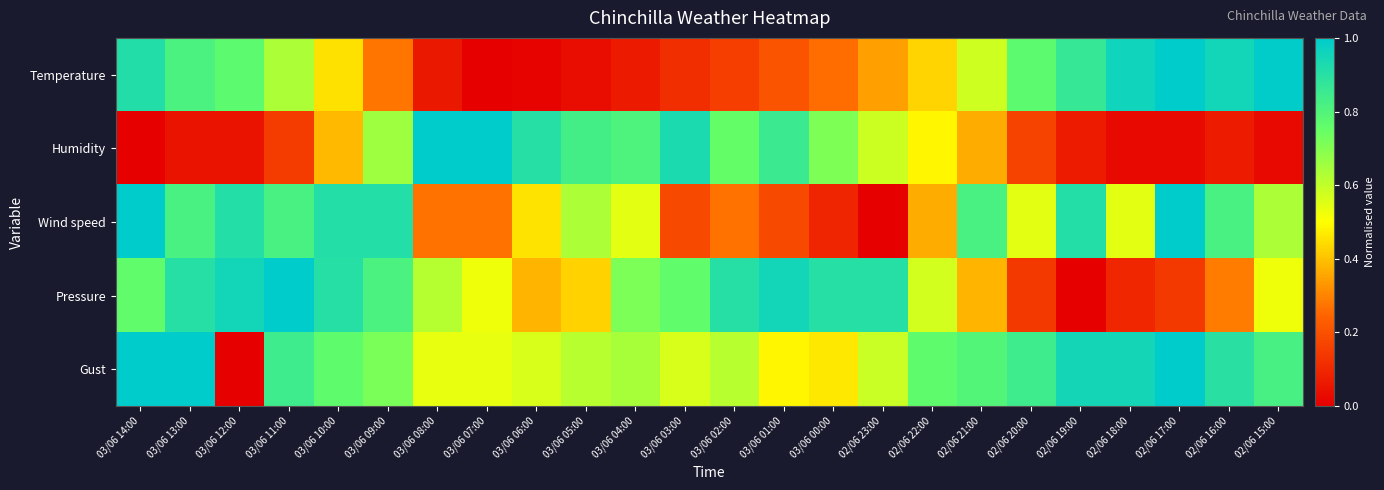

Between 03/06 12:00 and 03/06 03:00, which series saw the biggest shift?

Humidity